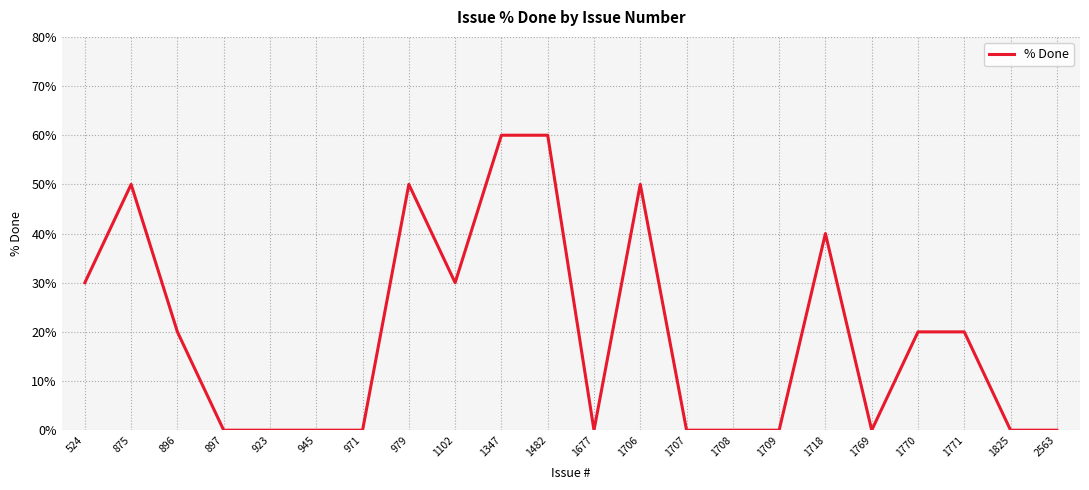

How many lines are shown in the chart?

1